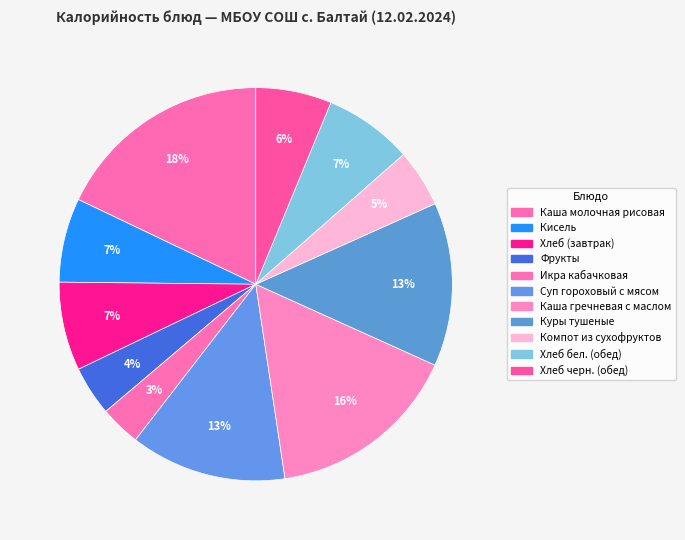

How many segments does this pie chart have?

11